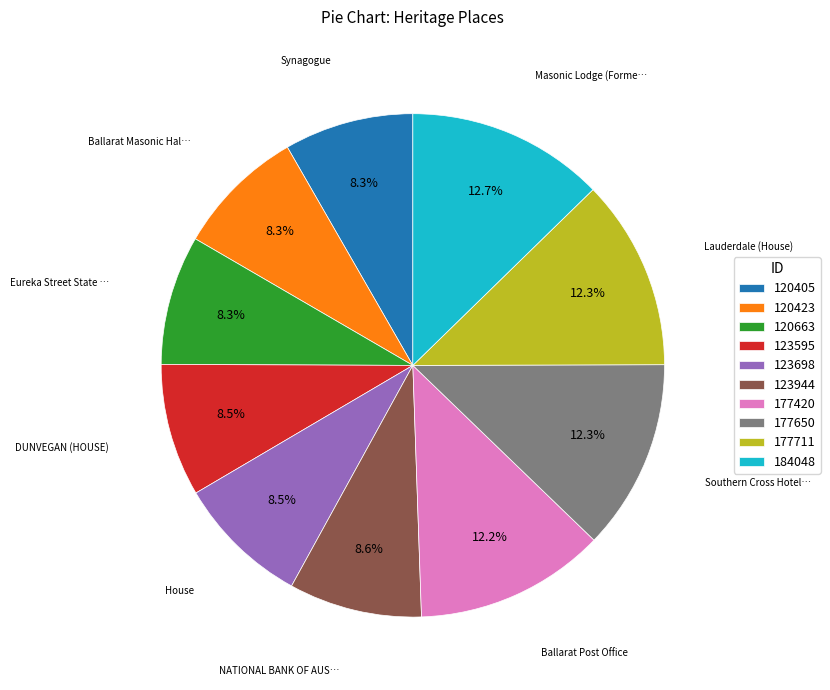

Do 177650 and 177420 together represent more than half of the pie?

No